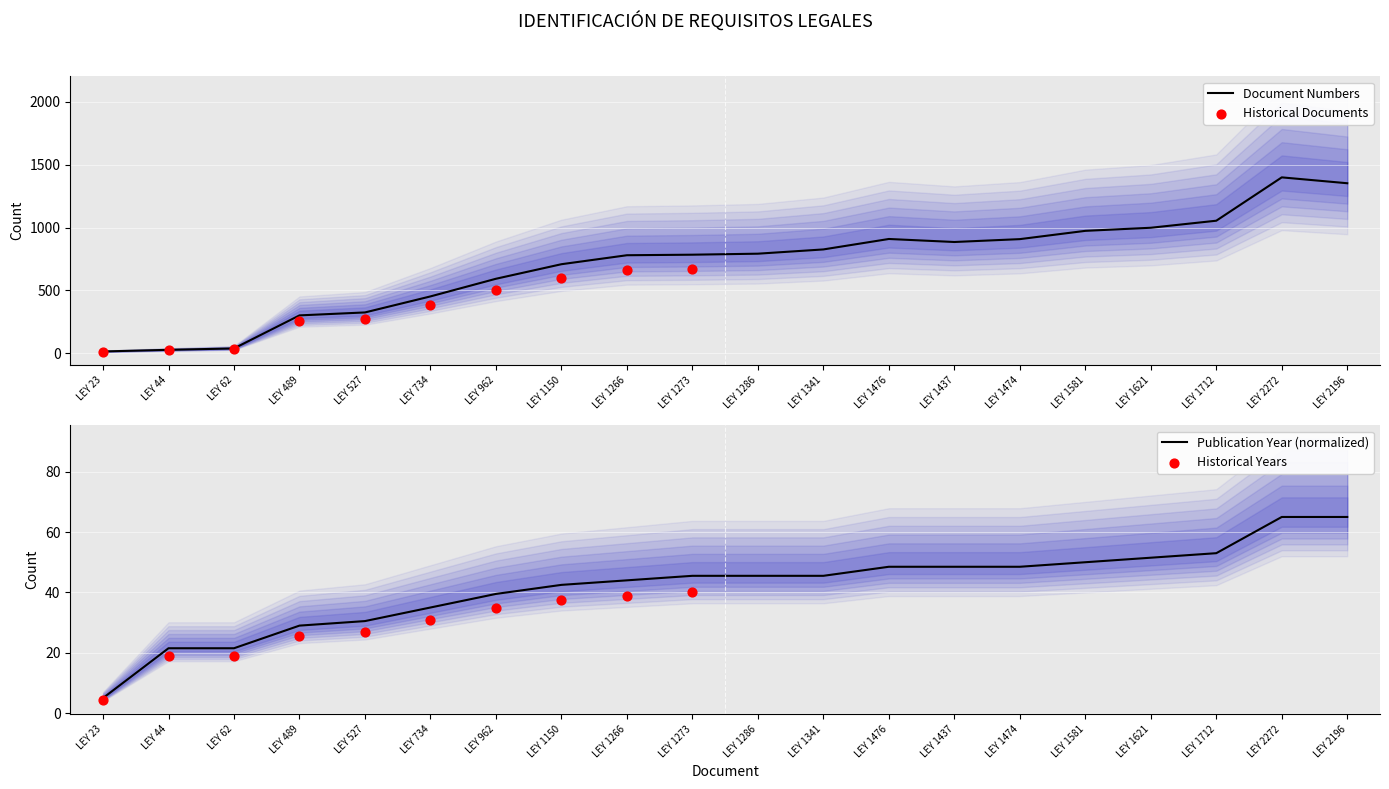

Is it true that Document Numbers equals 235.8 at LEY 1712?

False